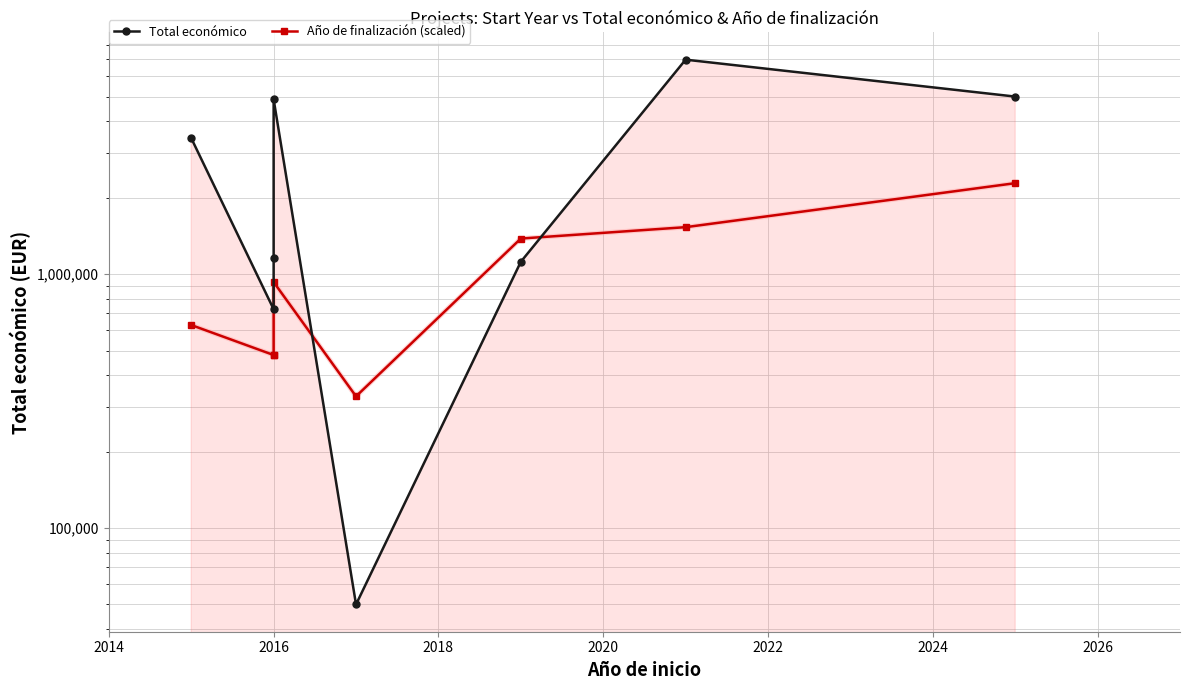

What is the maximum value shown in the chart?

6986278